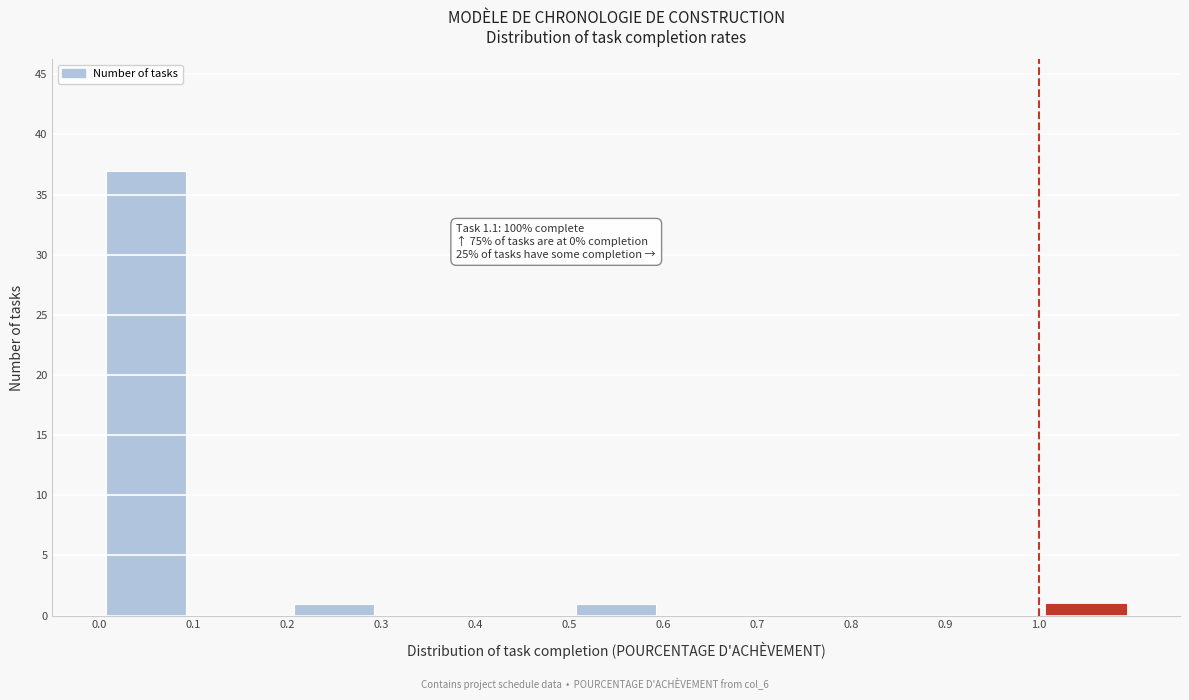

Which range on the x-axis has the tallest bar?

0.0 to 0.1